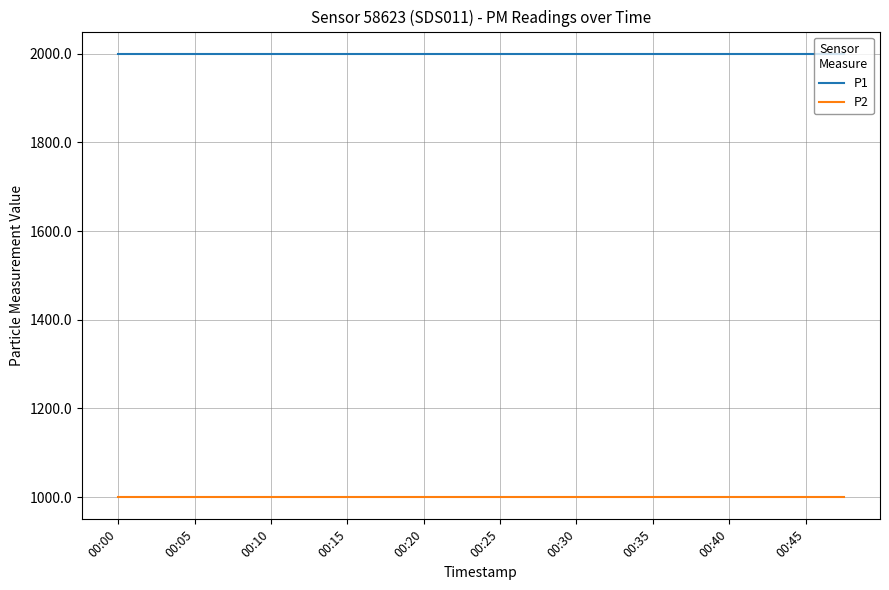

What is the average value of the P1 series?

1999.9